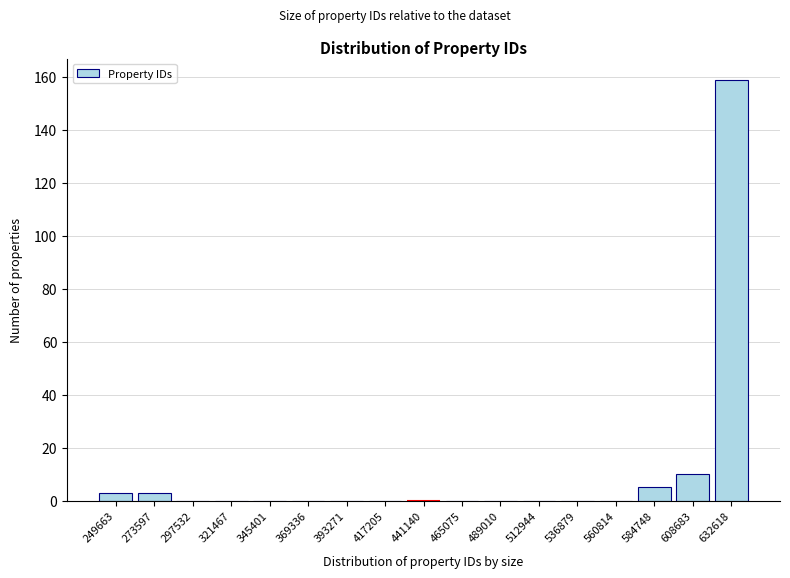

Reading left to right, extract all data points from this chart.

249663=3	273597=3	297532=0	321467=0	345401=0	369336=0	393271=0	417205=0	441140=0	465075=0	489010=0	512944=0	536879=0	560814=0	584748=5	608683=10	632618=159